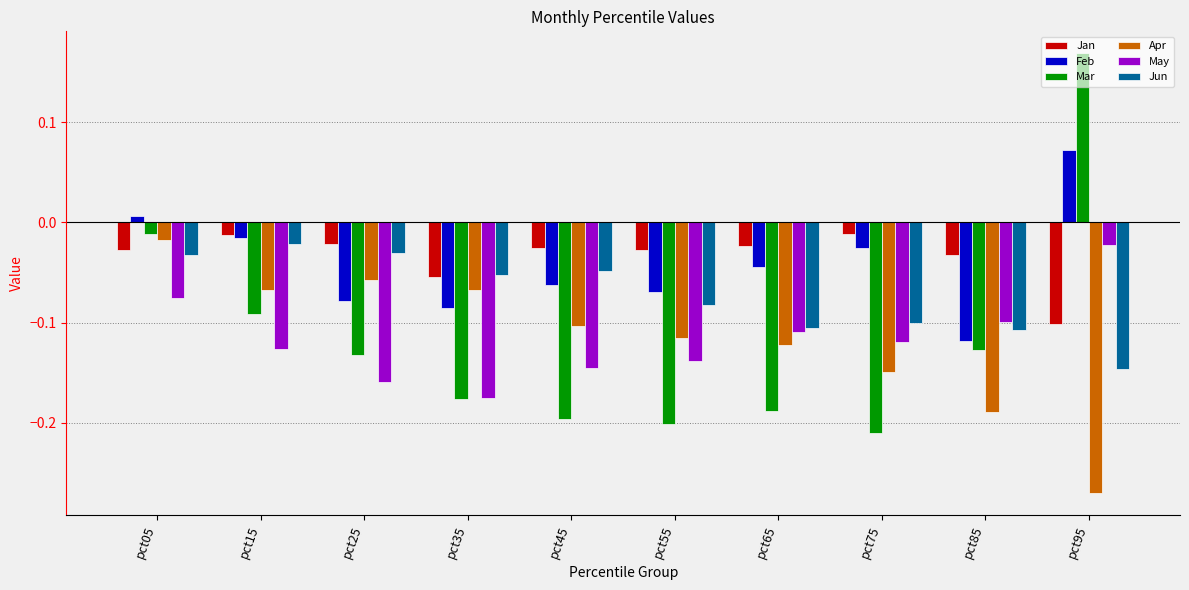

What is the sum of all Apr values?

-1.2